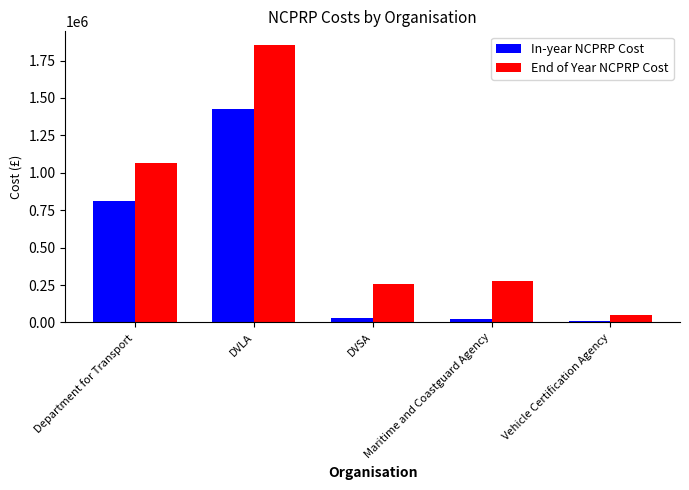

What is the highest value of the In-year NCPRP Cost series?

1429079